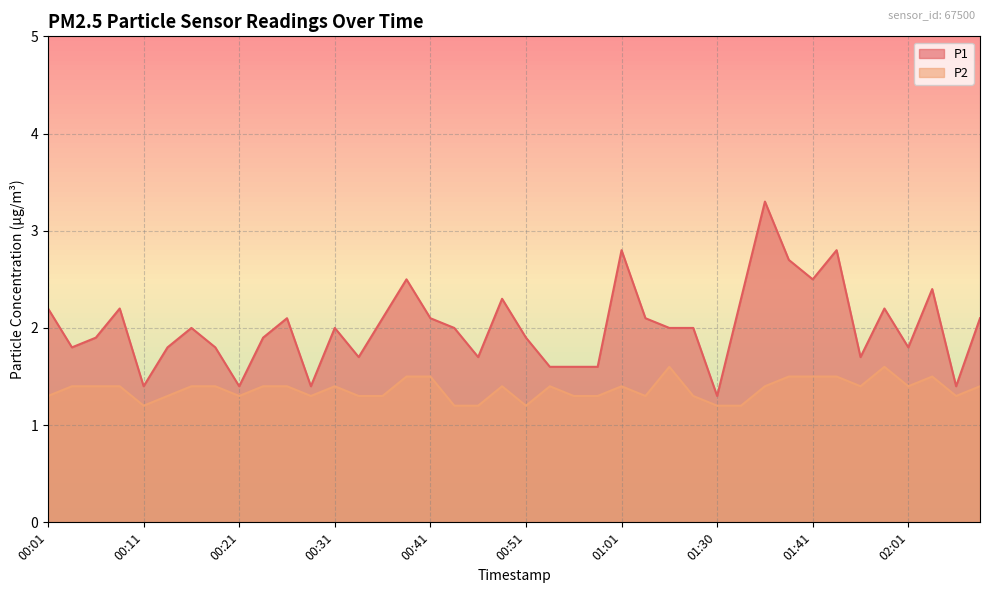

What is the label of the 24th point from the right?

00:41